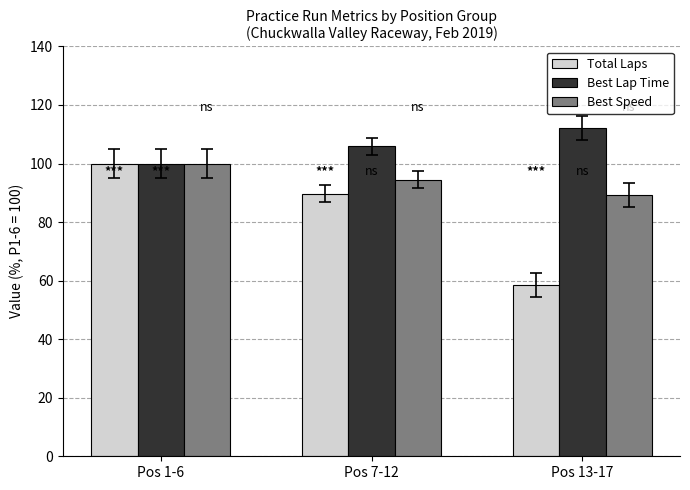

What is the label of the 3rd bar from the left?

Pos 13-17